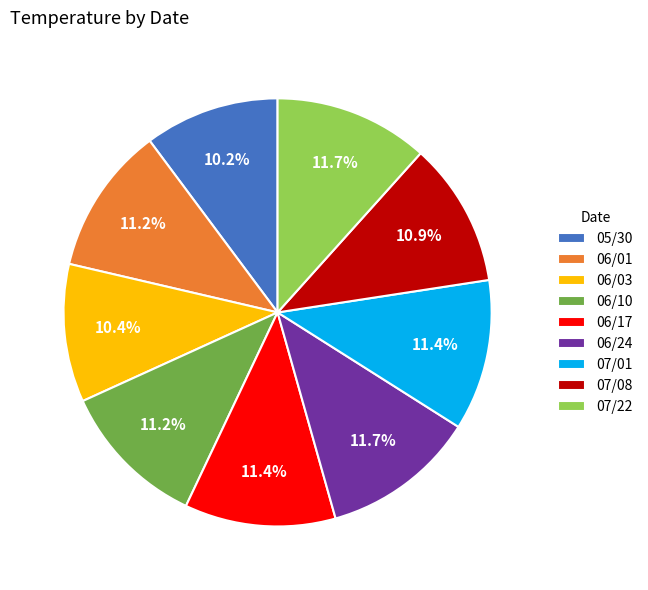

To the nearest percent, what portion does 06/10 represent?

11%